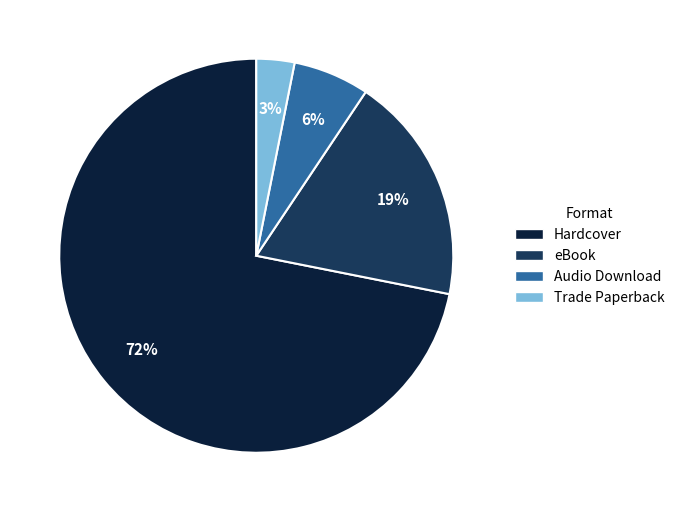

How many slices are in this pie chart?

4